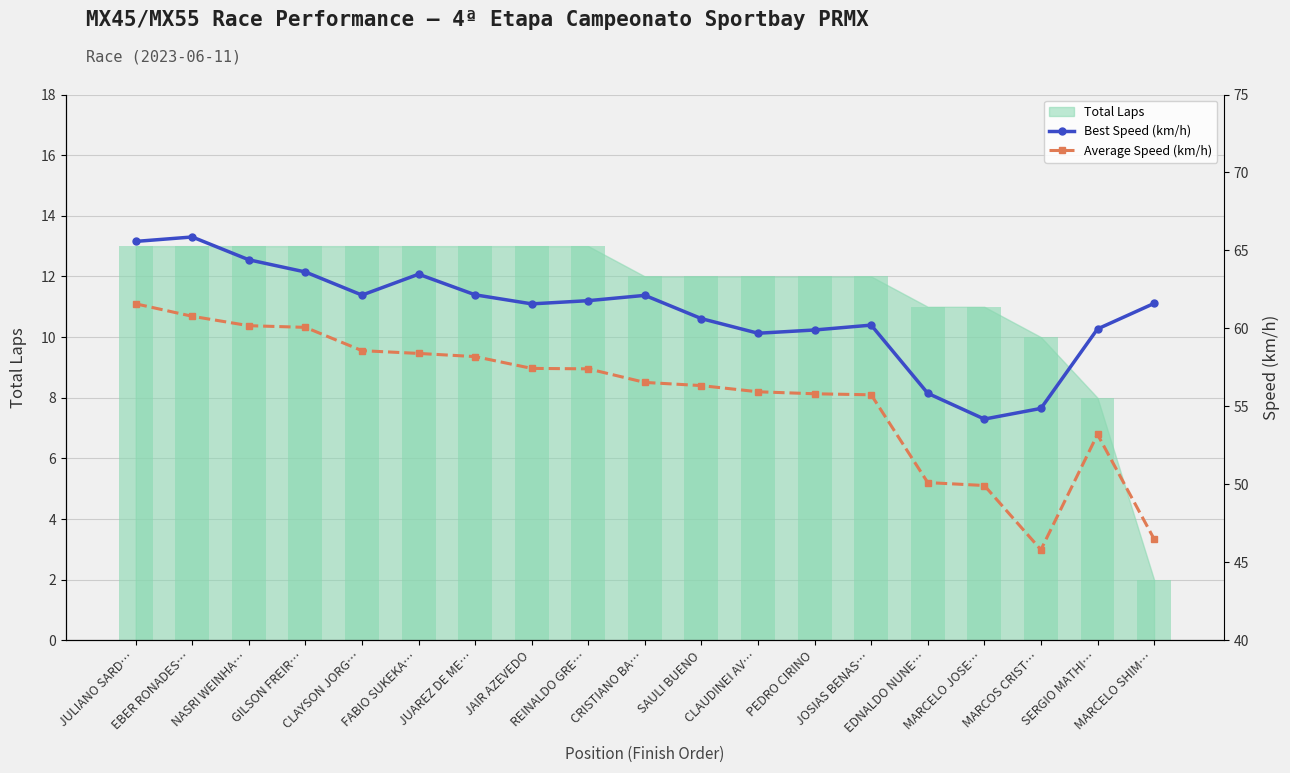

What is the sum of the Average Speed (km/h) values at CLAYSON JORG… and GILSON FREIR…?

118.6